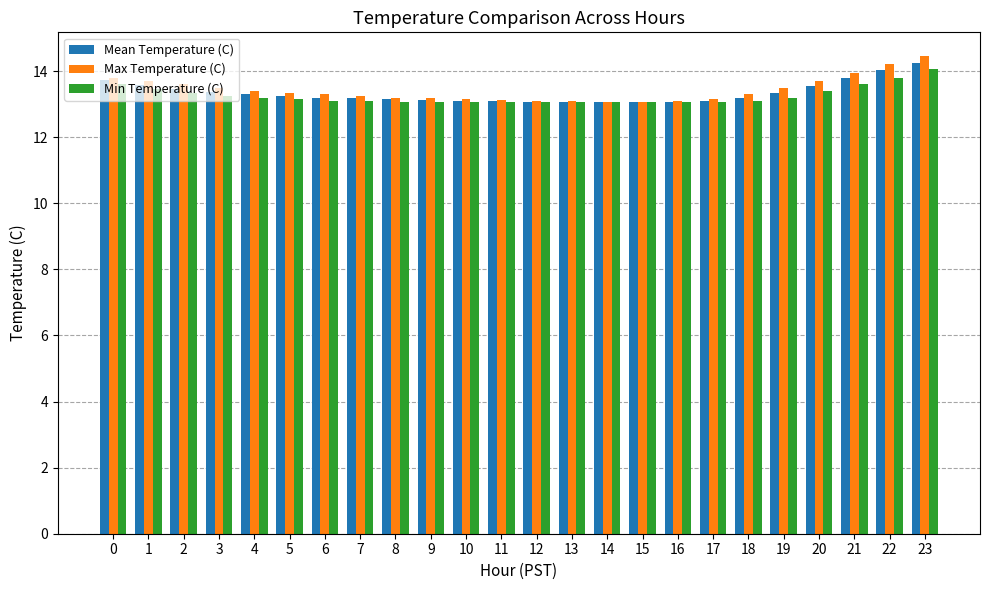

Is the value of Max Temperature (C) at 18 greater than the value of Mean Temperature (C) at 21?

No